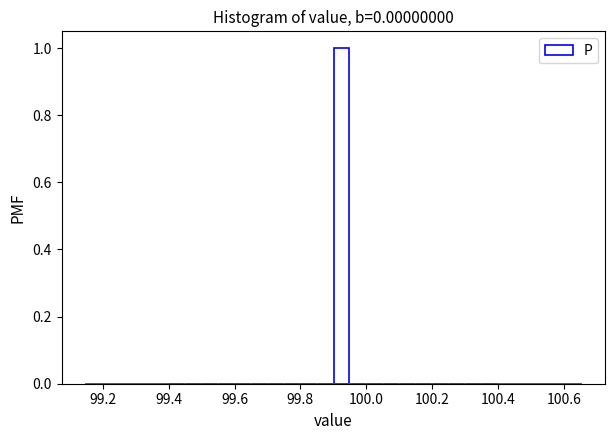

Around what value on the x-axis is the tallest bar? Give the approximate position of its centre, as read against the axis.

99.92